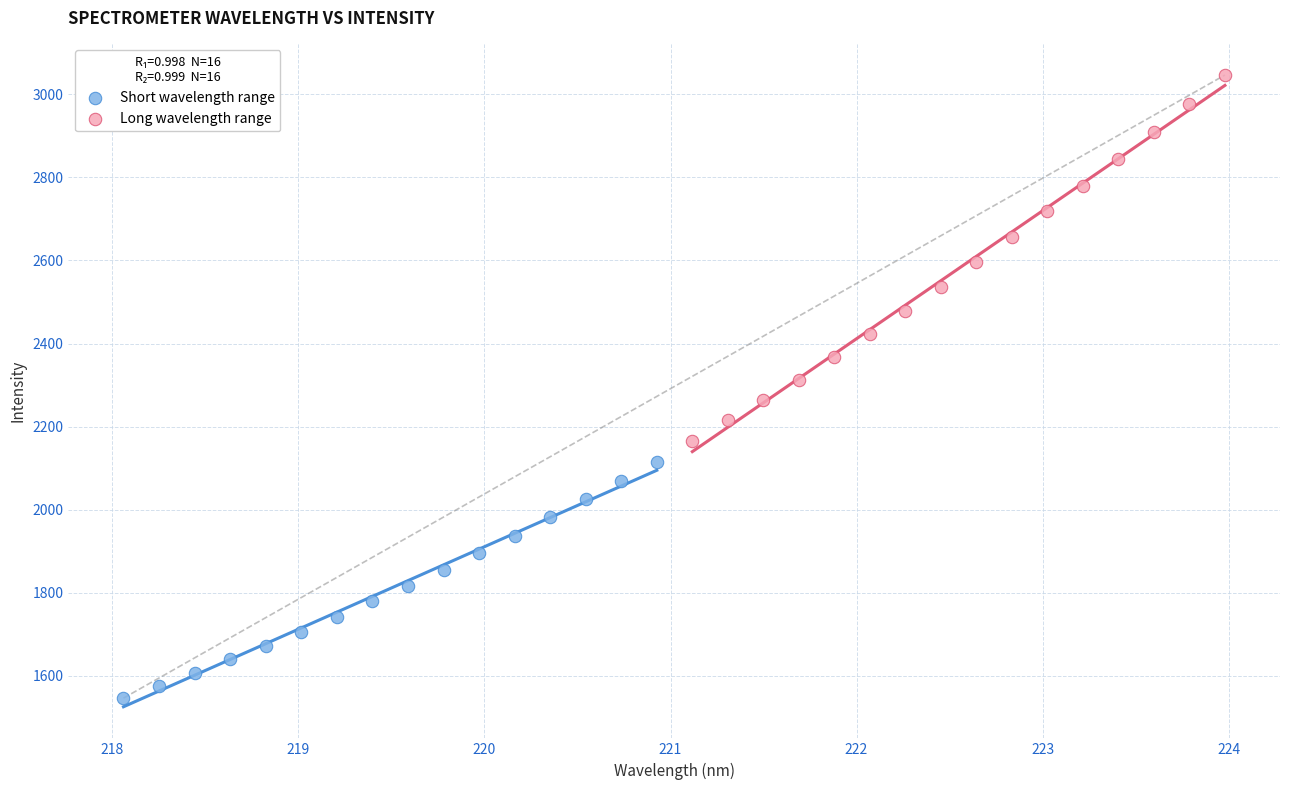

What are all the series names shown in the legend?

Short wavelength range, Long wavelength range